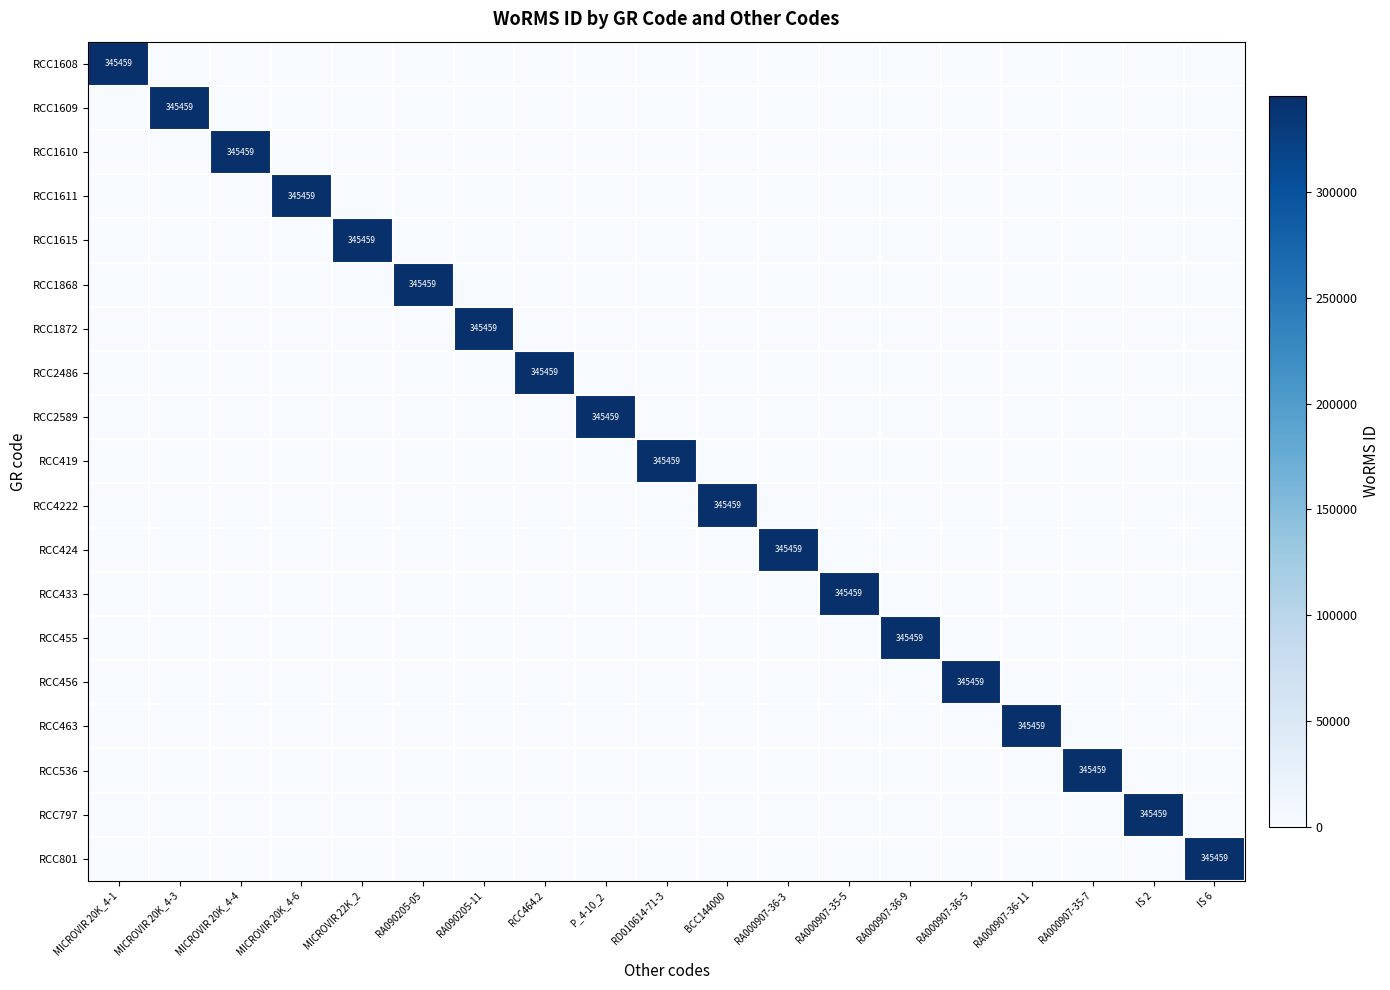

Is it true that RCC463 equals 82264 at RA000907-36-11?

False